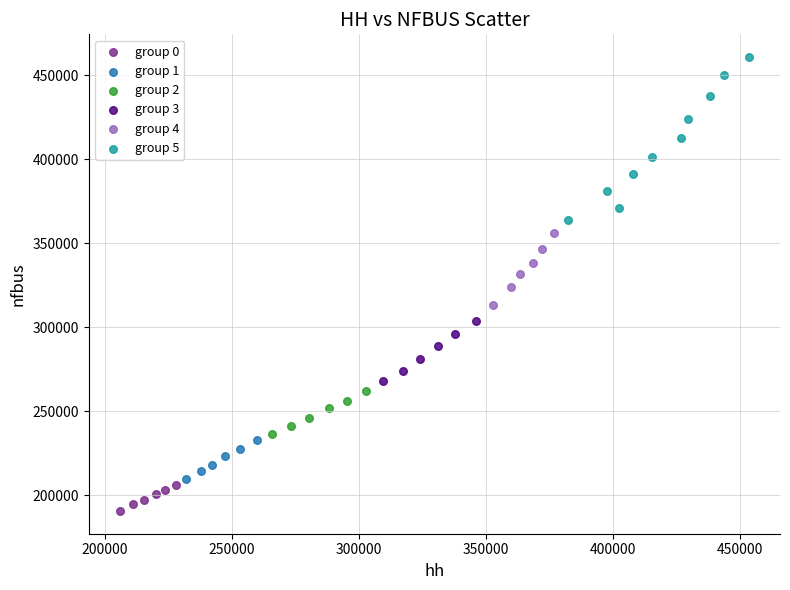

Which series contains the highest Y value?

group 5